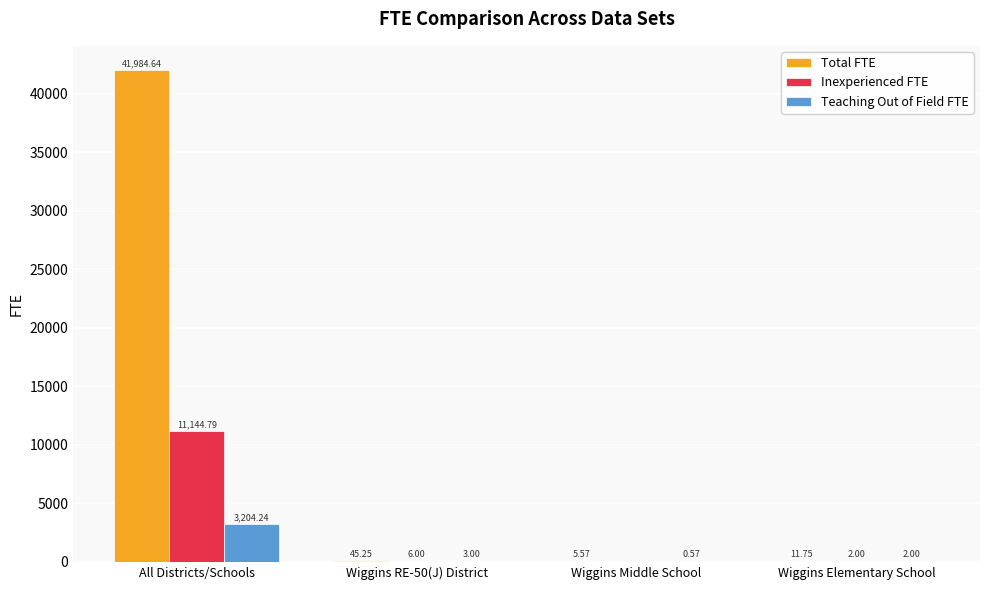

Are the bars grouped side by side (vs. stacked)?

Yes